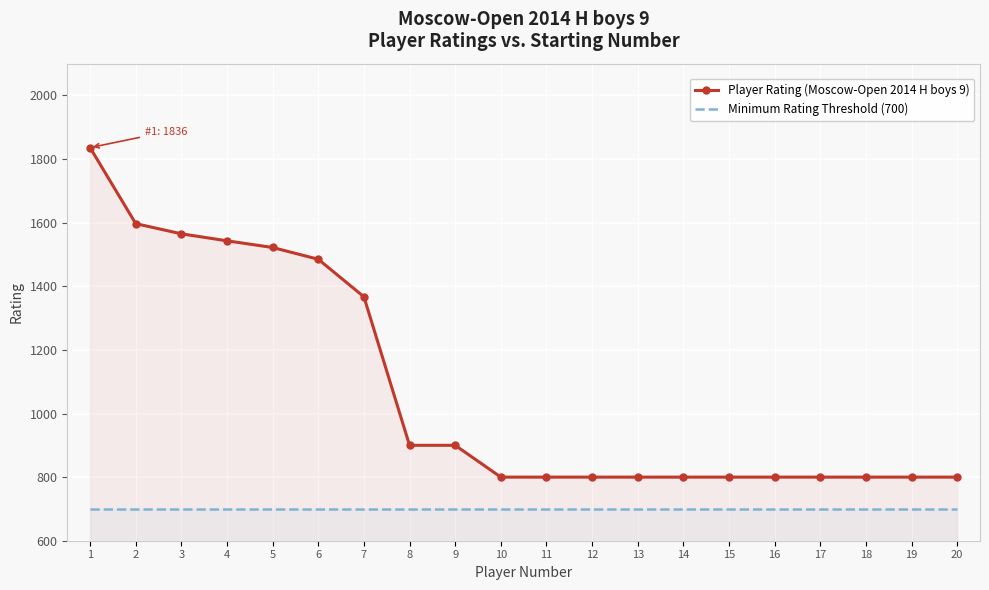

True or false: Minimum Rating Threshold (700) and Player Rating (Moscow-Open 2014 H boys 9) cross at least once.

False